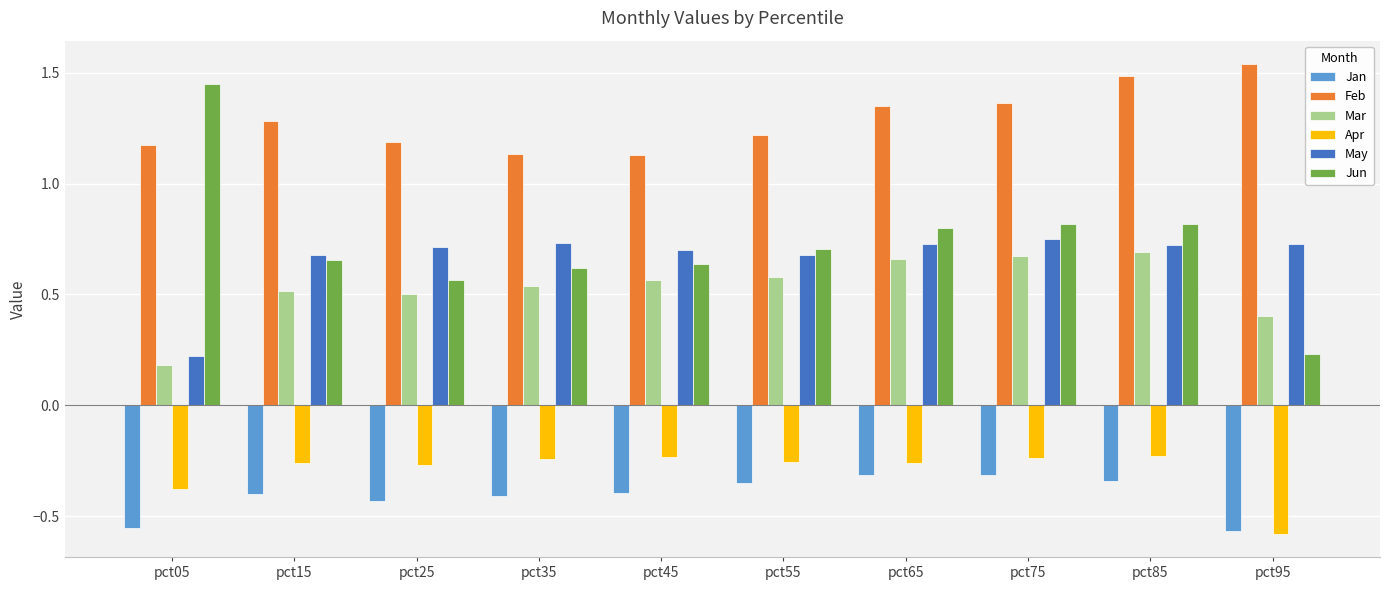

What is the sum of all Jan values?

-4.1